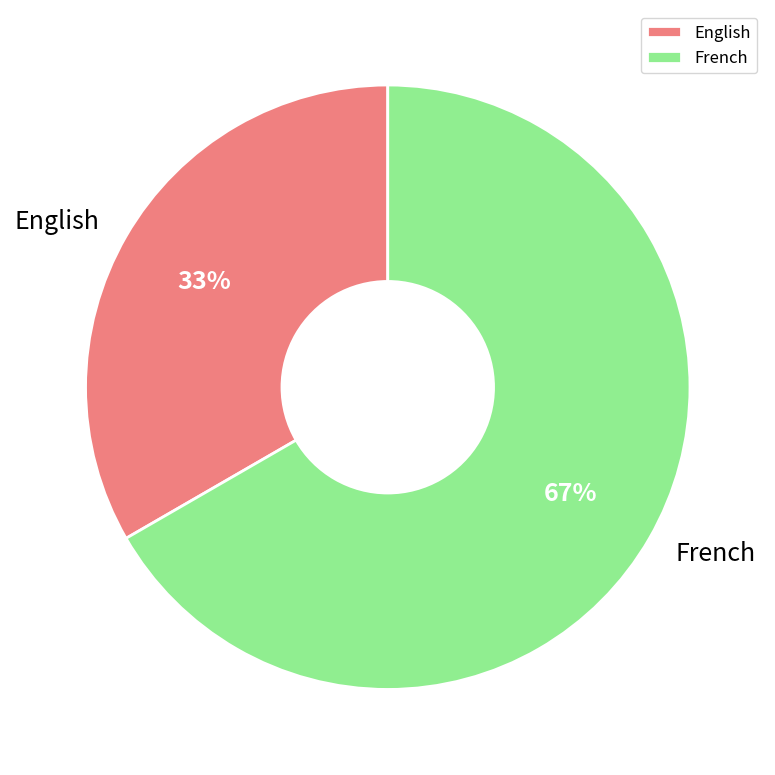

Is it true that French is 56% of the pie?

False